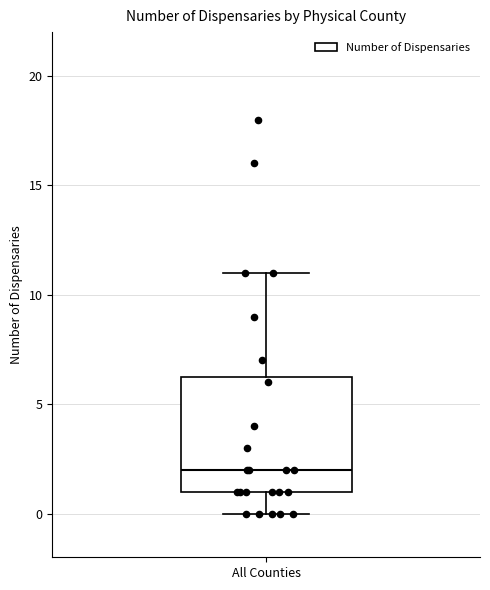

Where is the lower edge of the box for All Counties on the y-axis? The values are not printed on the chart, so give them approximately, as read against the axis.

1.0